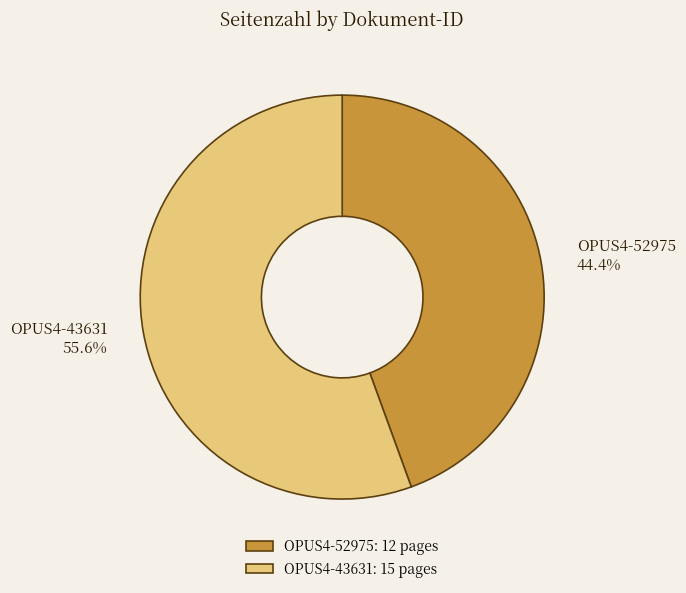

What portion of the pie excludes OPUS4-52975?

55.6%